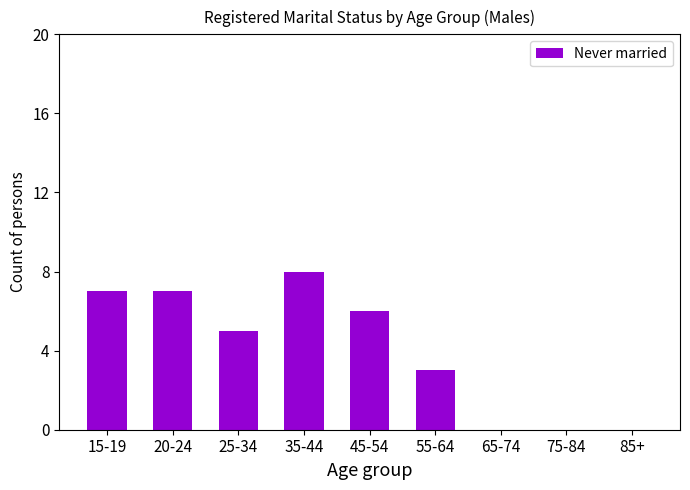

What is the difference between the values at 15-19 and 85+?

7